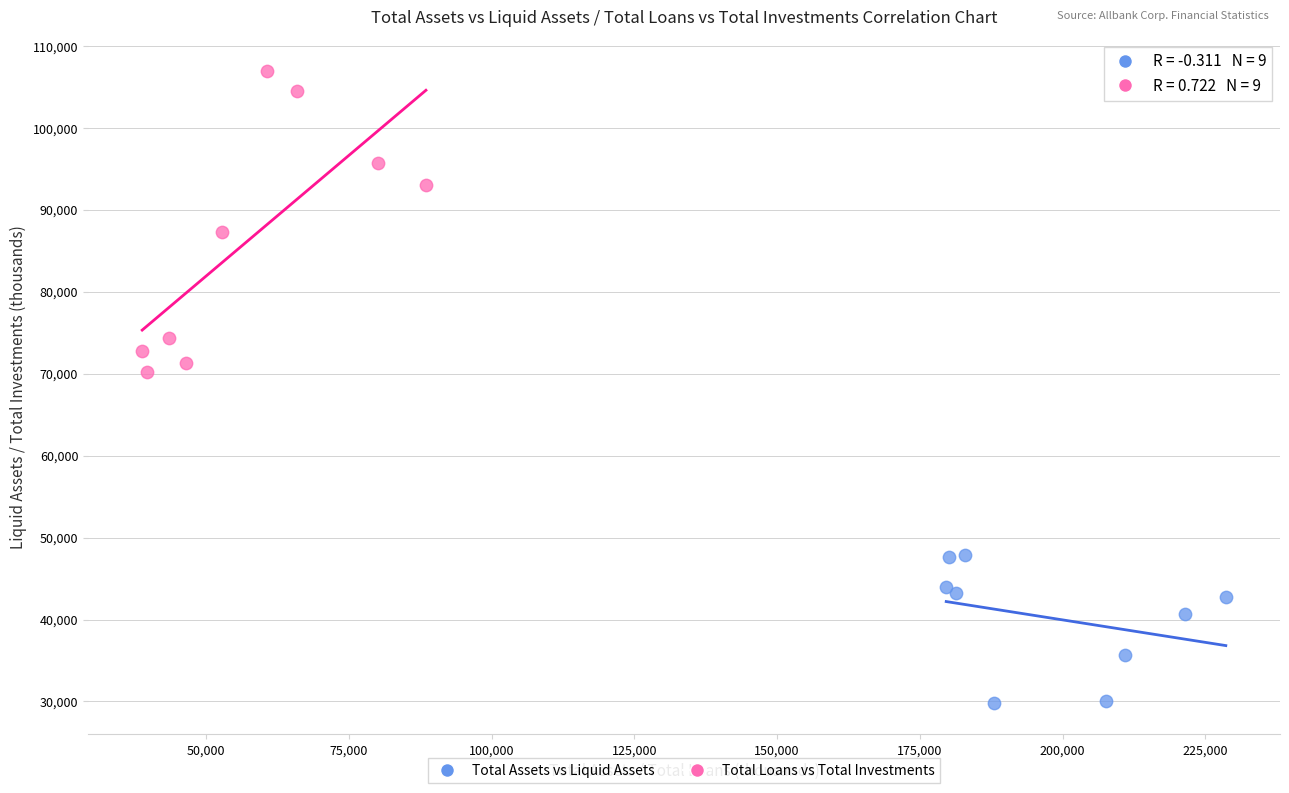

Which series reaches the maximum Y coordinate?

Total Loans vs Total Investments